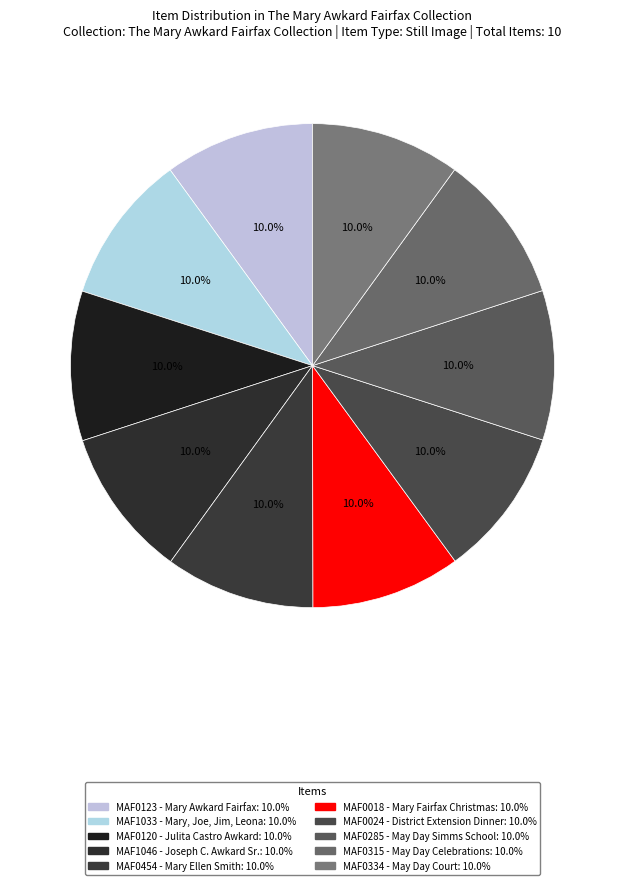

How many slices are in this pie chart?

10